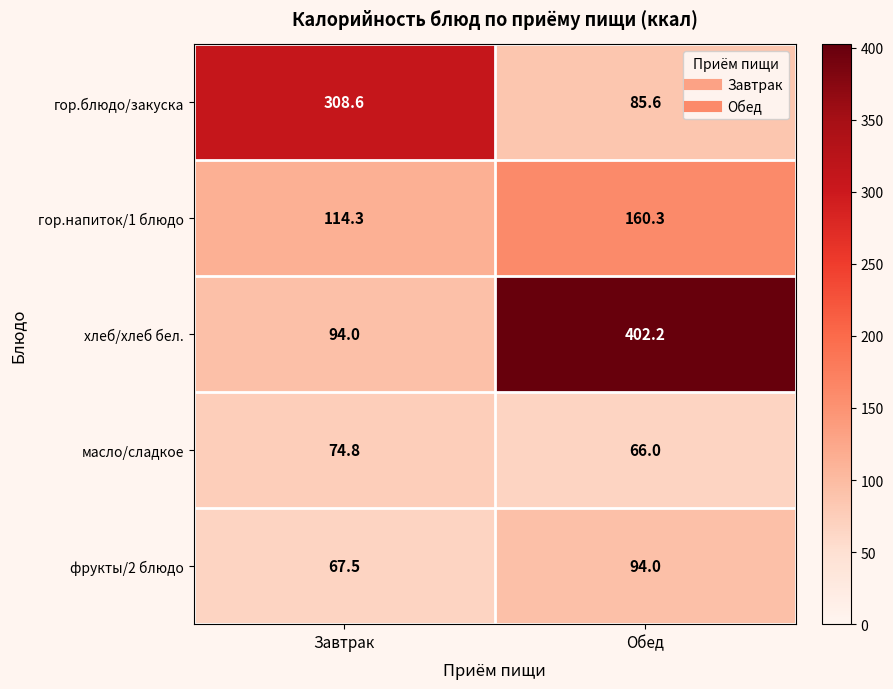

The гор.блюдо/закуска series shows 471.0 at Завтрак. True or false?

False